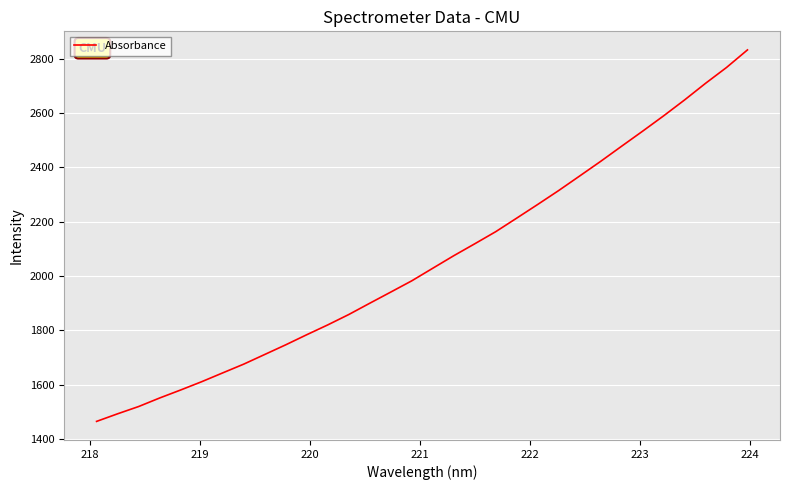

What is the difference between the maximum and minimum values?

1367.4